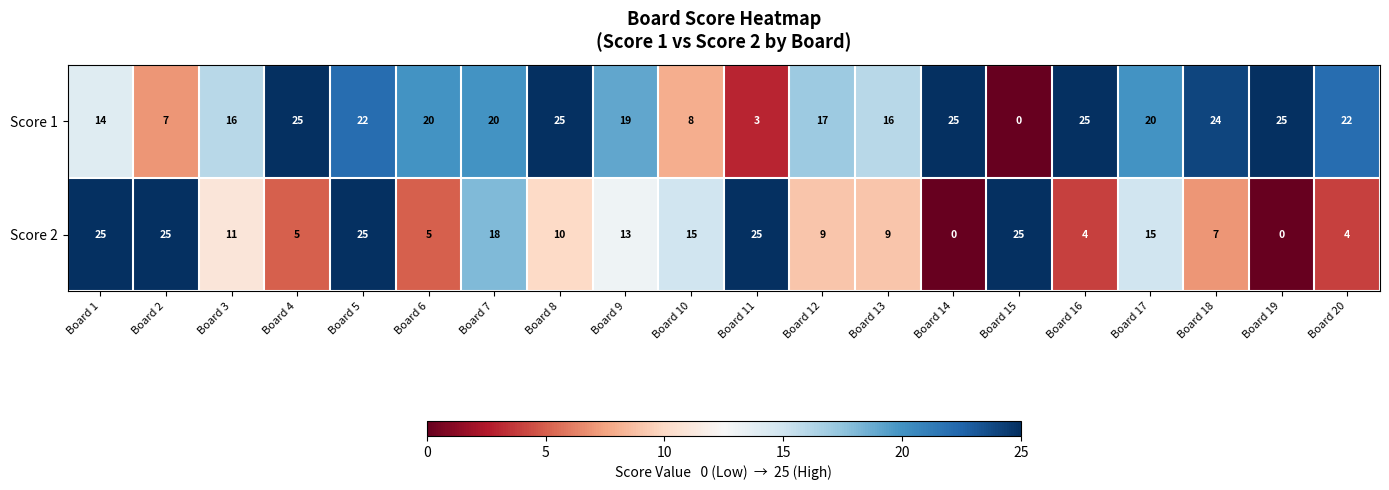

What is the maximum value shown in the chart?

25